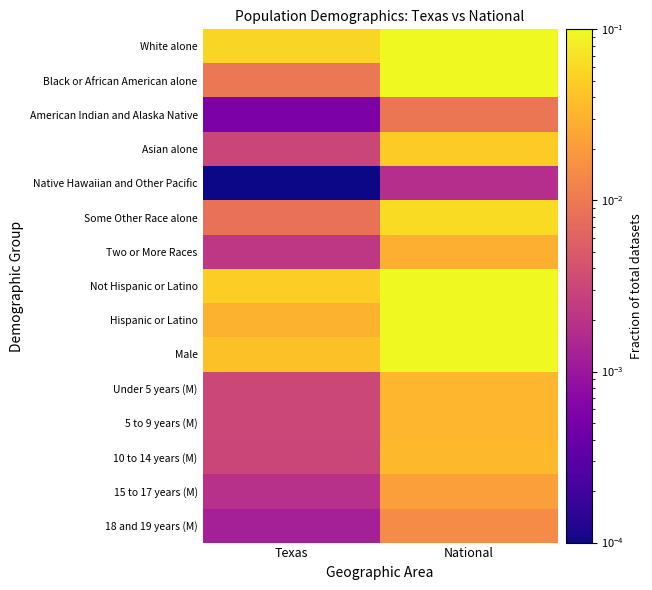

How many distinct data groups are displayed?

15